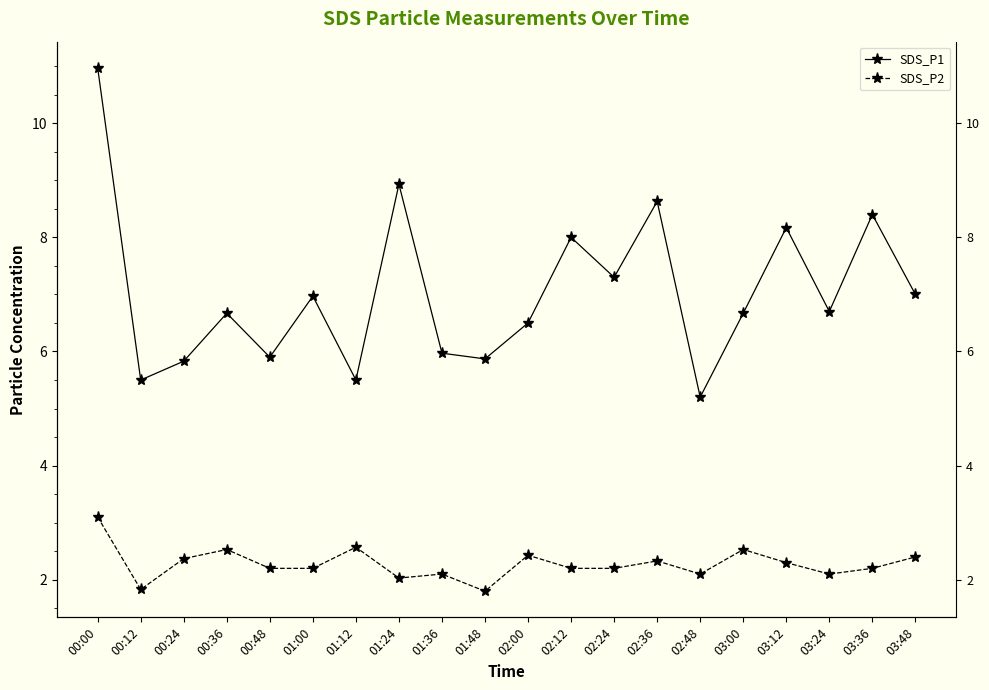

True or false: SDS_P2 and SDS_P1 intersect in this chart.

False